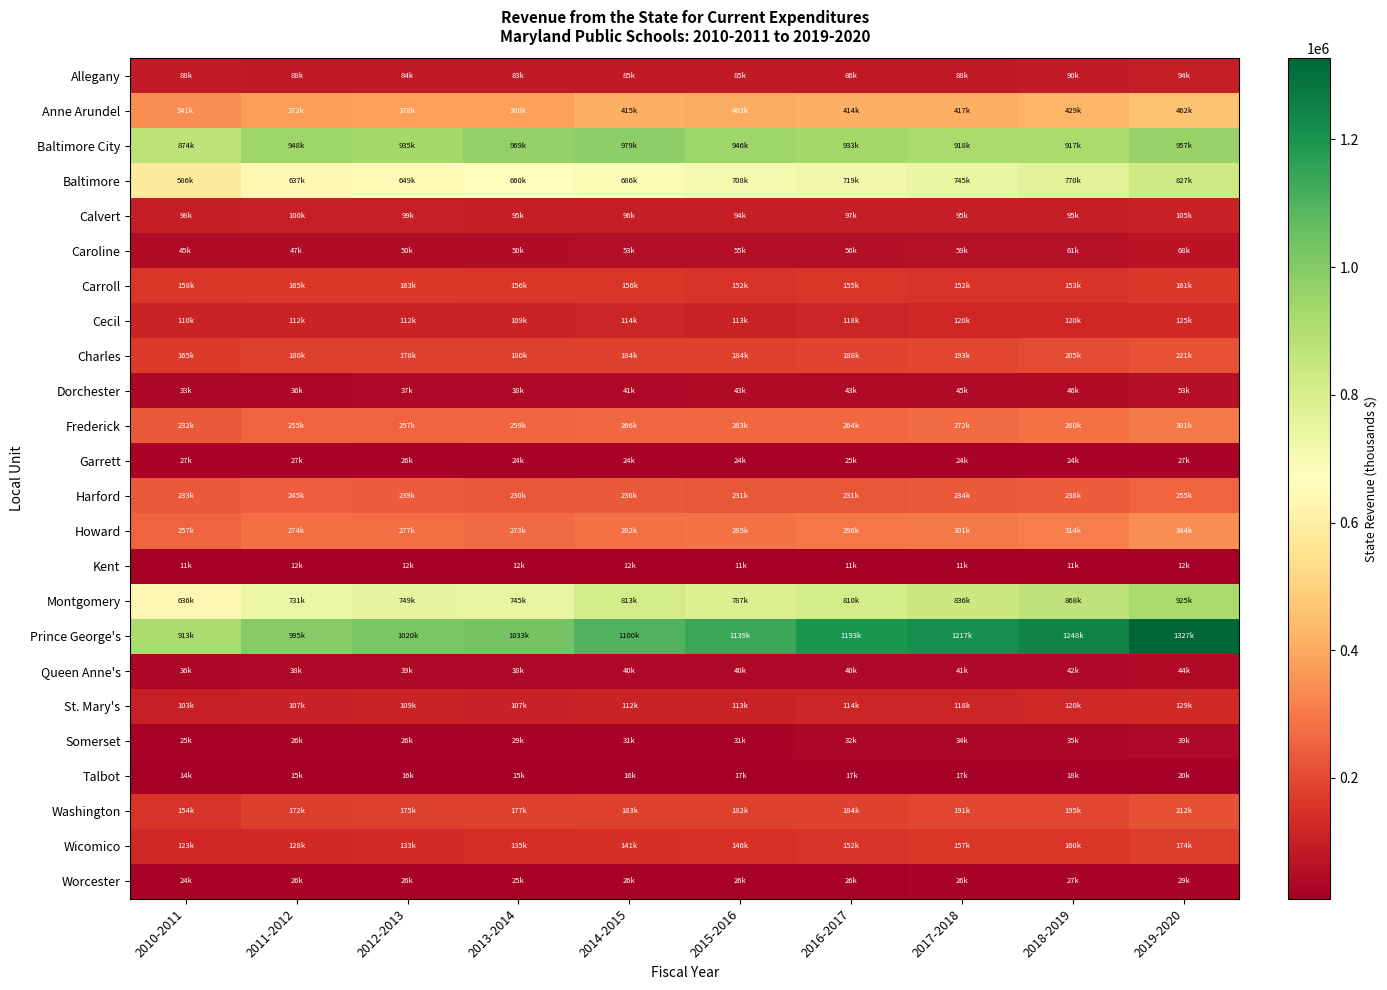

How many categories are shown in the chart?

10